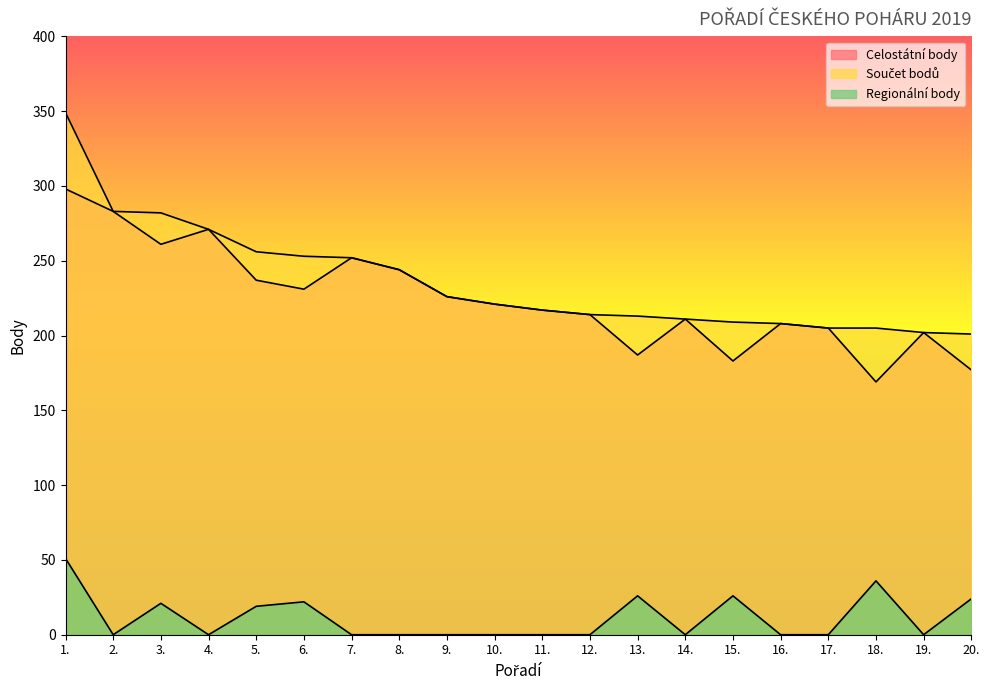

True or false: Celostátní body and Regionální body intersect in this chart.

False